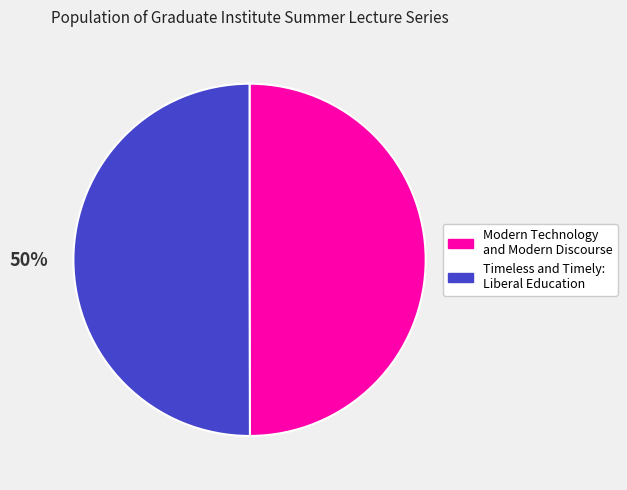

To the nearest percent, what is the average slice percentage?

50%